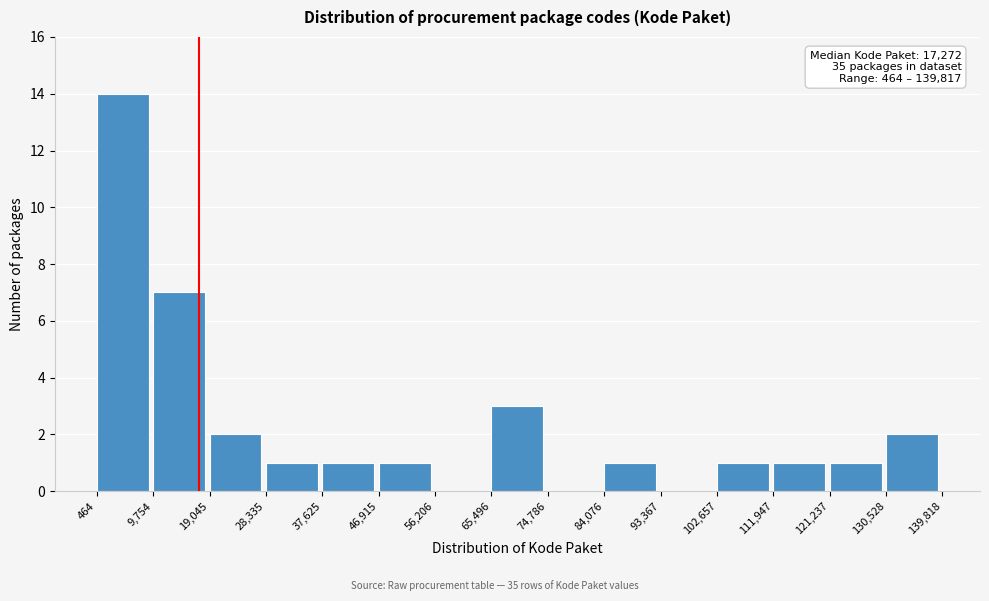

Which range on the x-axis has the tallest bar?

464 to 9,754